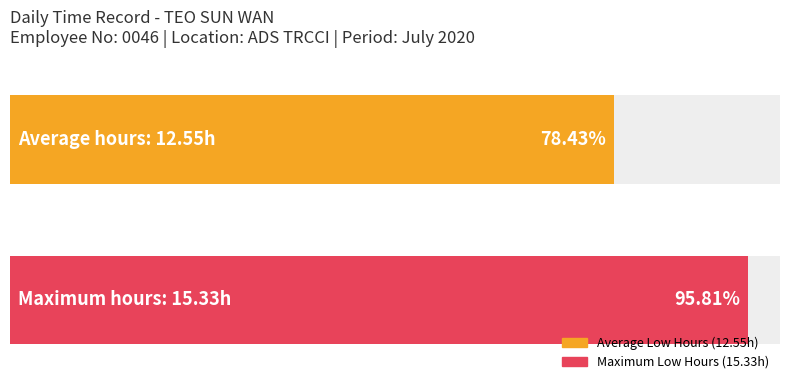

How many bars are there in each group?

2